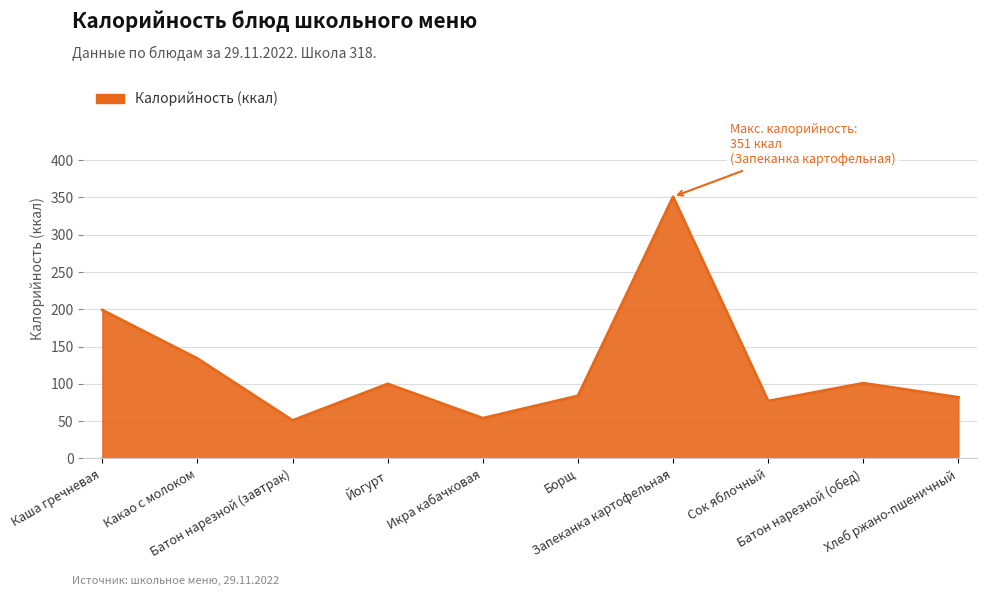

What is the smallest value displayed?

51